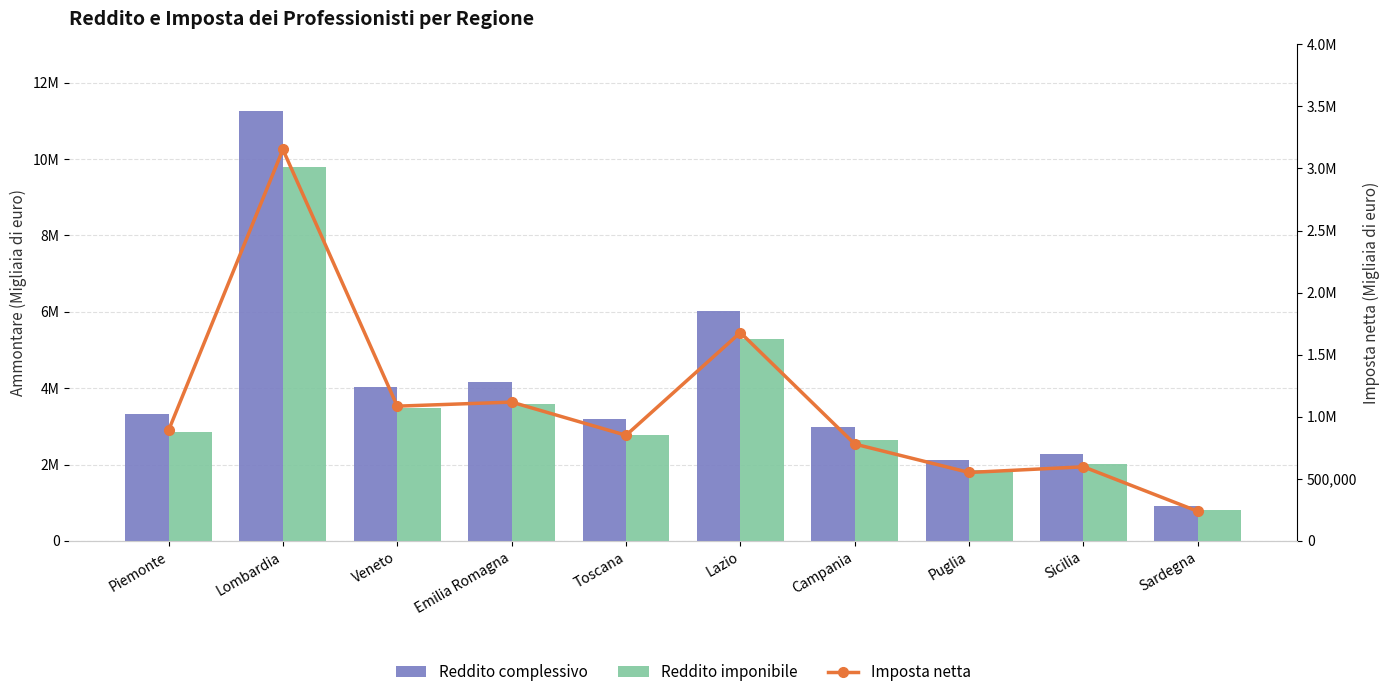

What is the label of the 7th bar from the right?

Emilia Romagna